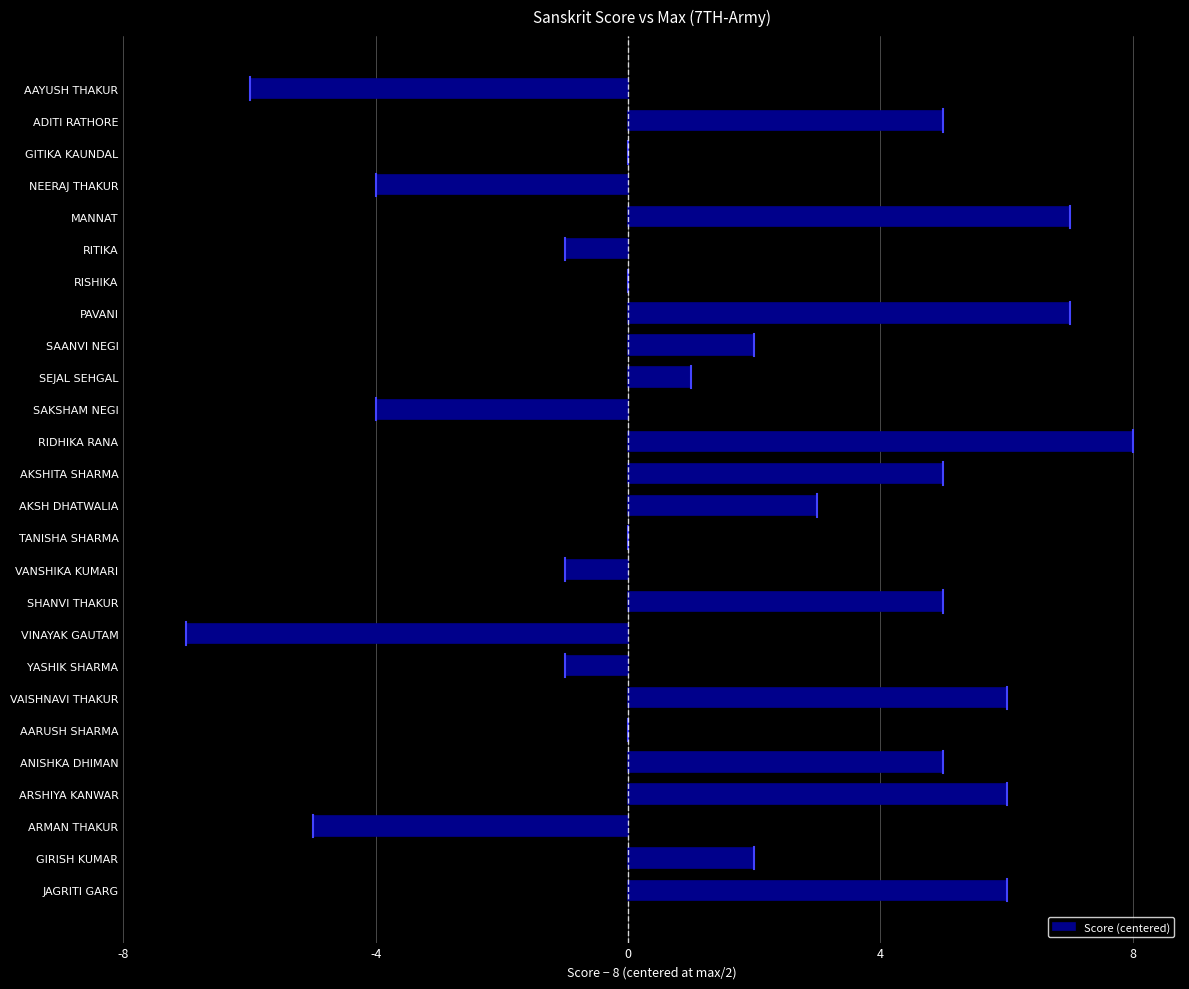

Are the bars horizontal?

Yes